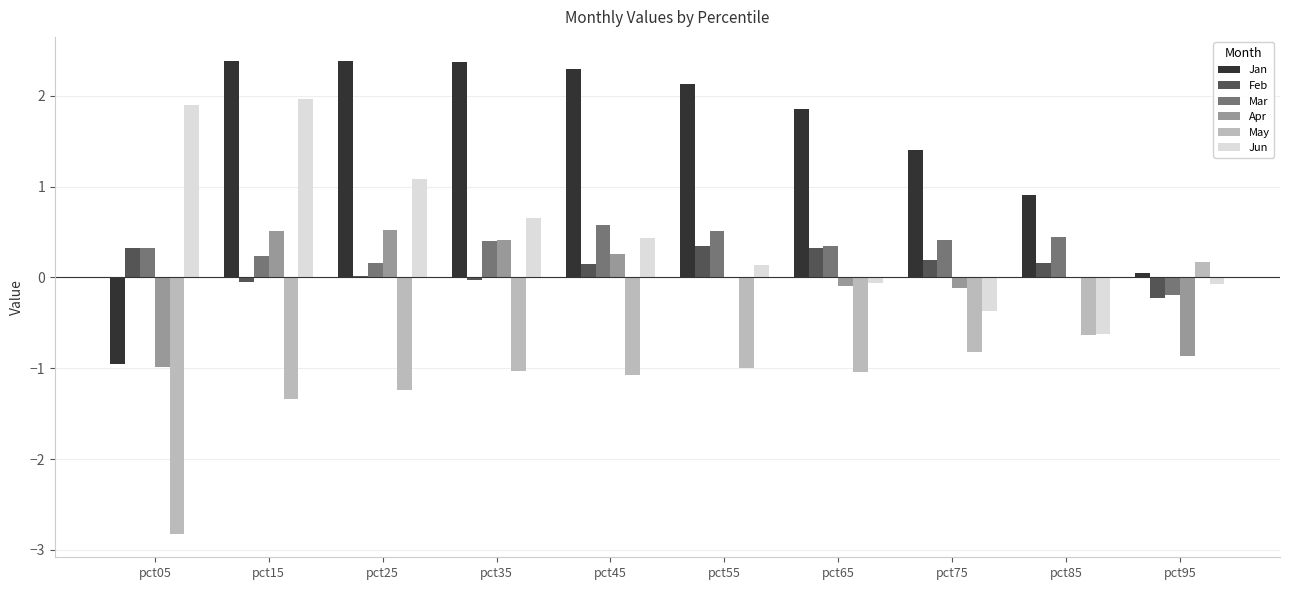

What is the sum of all Apr values?

-0.4